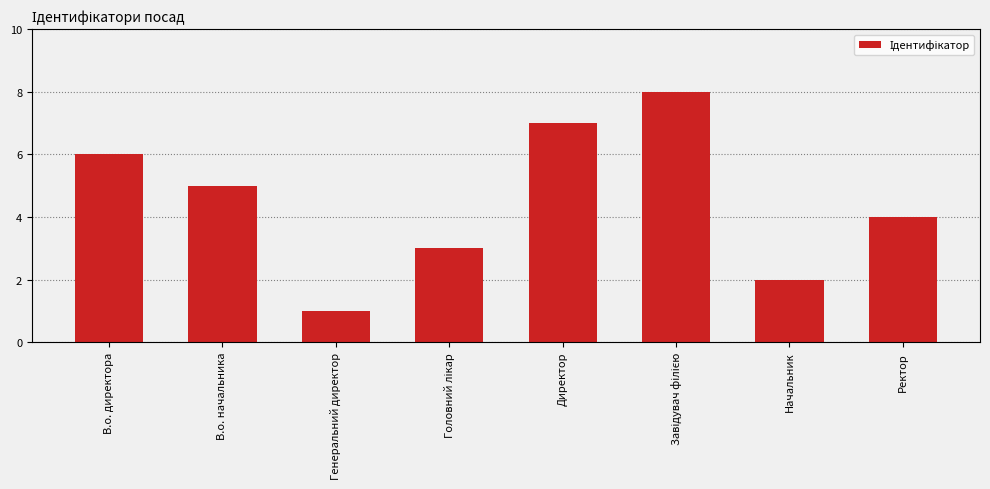

What is the smallest value displayed?

1